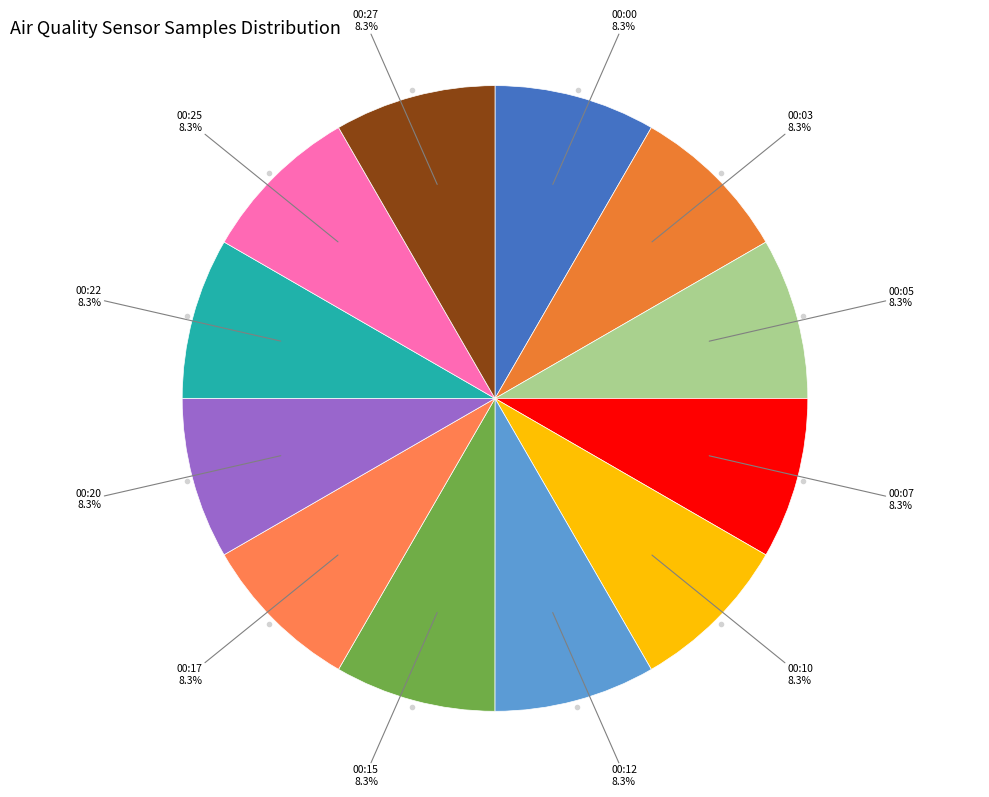

How many slices are in this pie chart?

12